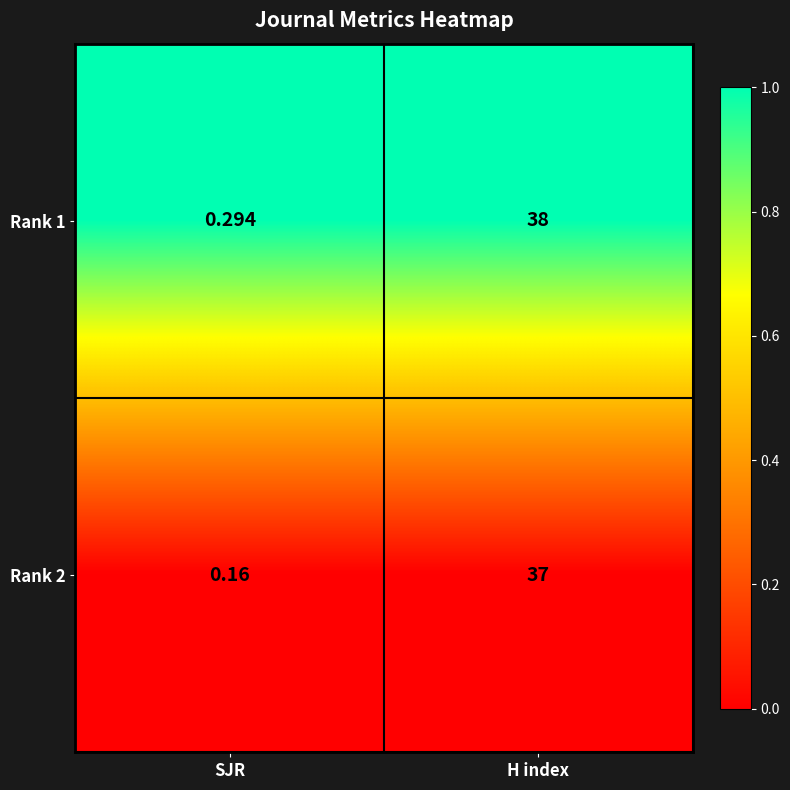

Which category has the highest value in the Rank 2 series?

H index